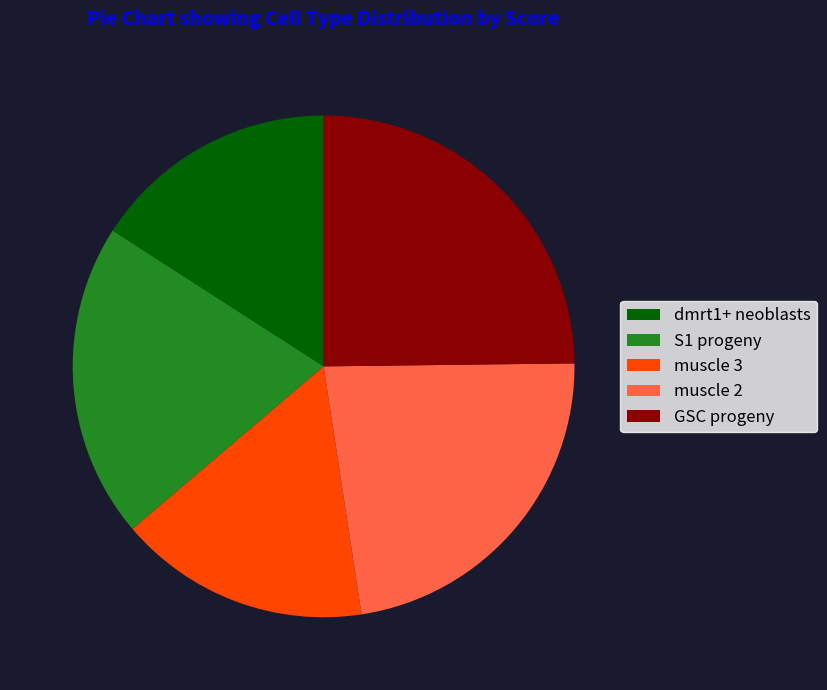

The S1 progeny slice represents 15% of the pie. True or false?

False